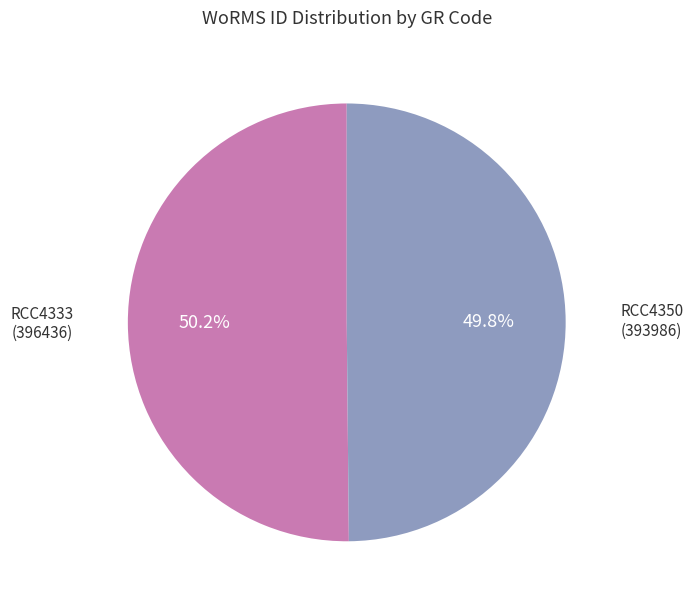

Combined, do RCC4350 and RCC4333 account for over 50%?

Yes